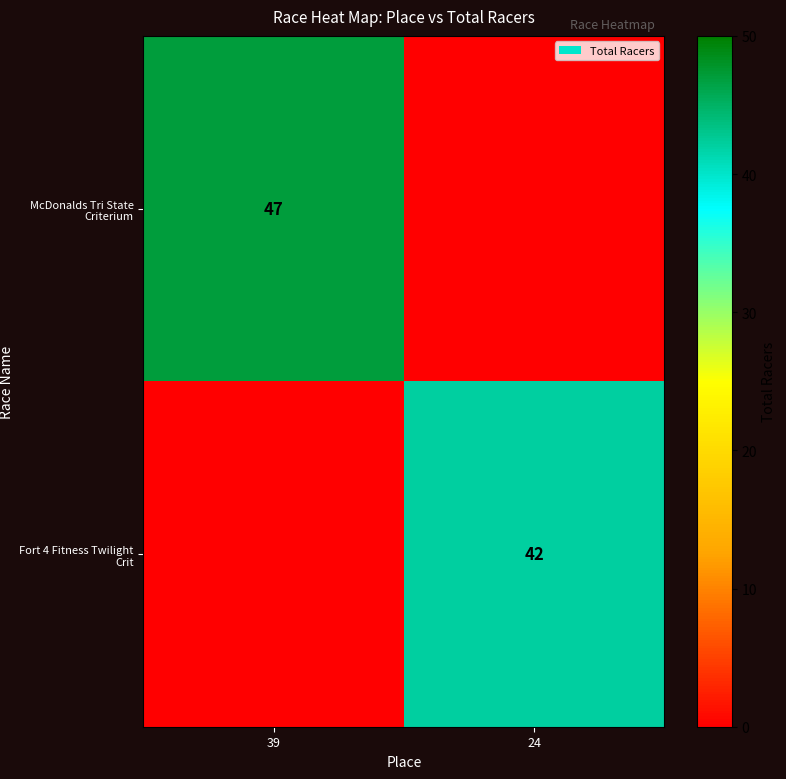

Is it true that Fort 4 Fitness Twilight Crit equals 42 at 24?

True